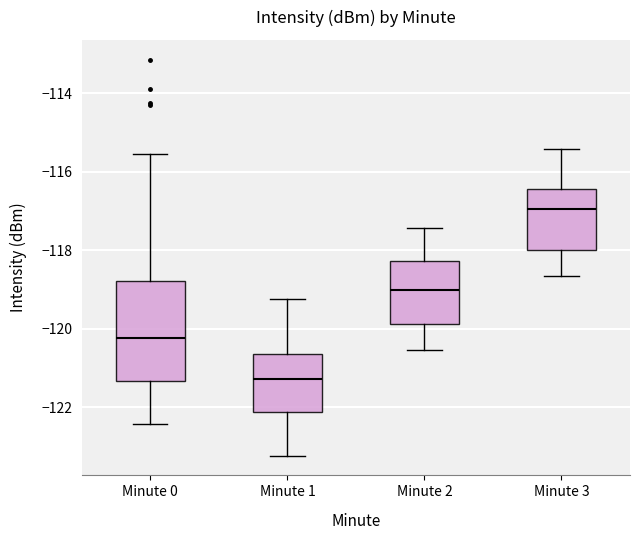

Reading left to right, read every box against the y-axis: the position of its median line, the range the box covers, and the ends of its whiskers. The values are not printed on the chart, so give them approximately, as read against the axis.

Minute 0: median -120.2, box -121.4 to -118.8, whiskers -122.4 to -115.6
Minute 1: median -121.2, box -122.2 to -120.6, whiskers -123.2 to -119.2
Minute 2: median -119.0, box -119.8 to -118.2, whiskers -120.6 to -117.4
Minute 3: median -117.0, box -118.0 to -116.4, whiskers -118.6 to -115.4